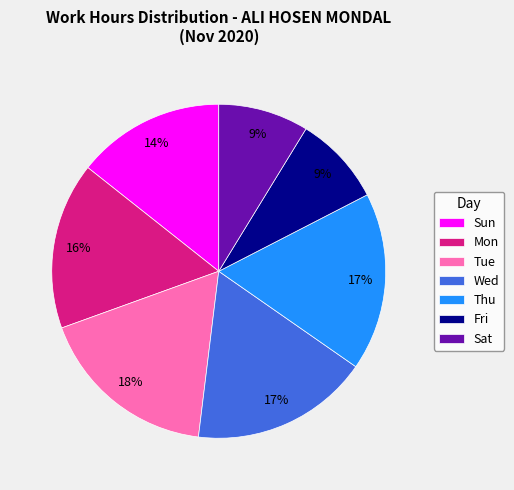

Is it true that Tue is 3% of the pie?

False